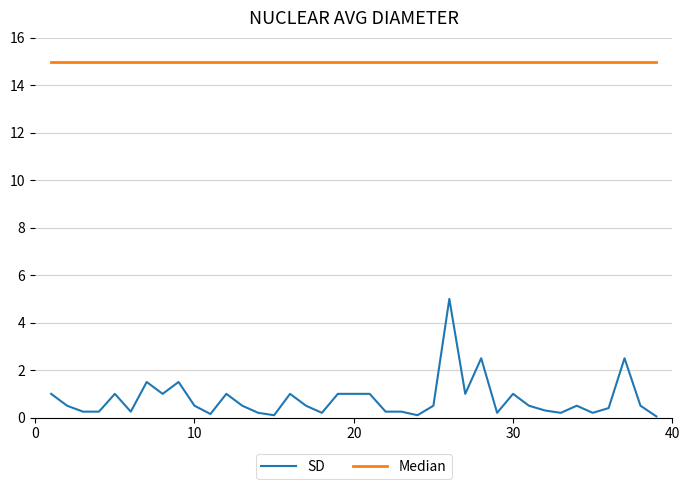

Which series has the largest total across all categories?

Median